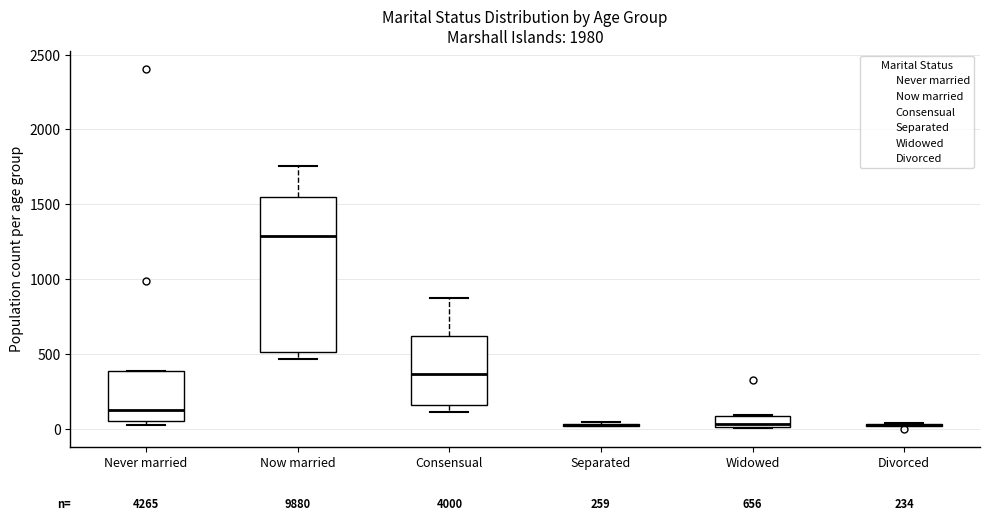

Comparing the boxes themselves (not the whiskers), which one is the tallest?

Now married